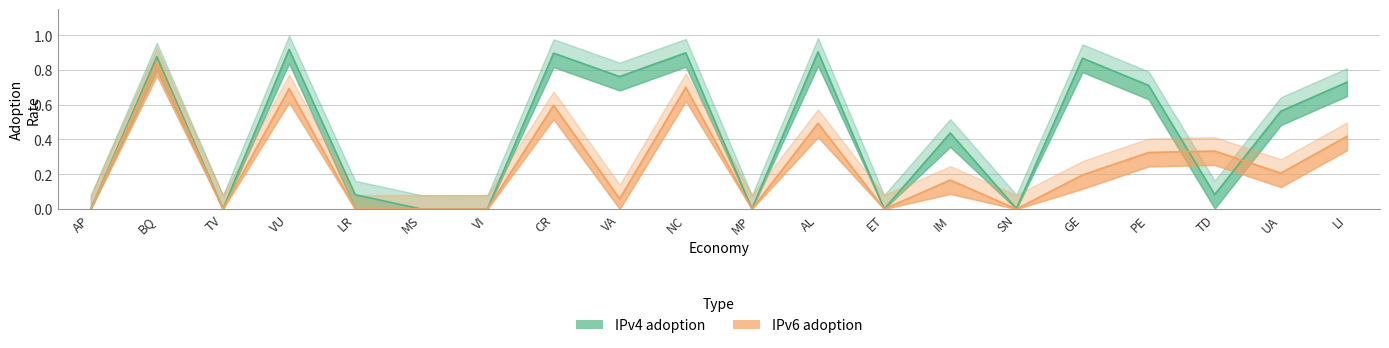

How many lines are shown in the chart?

2